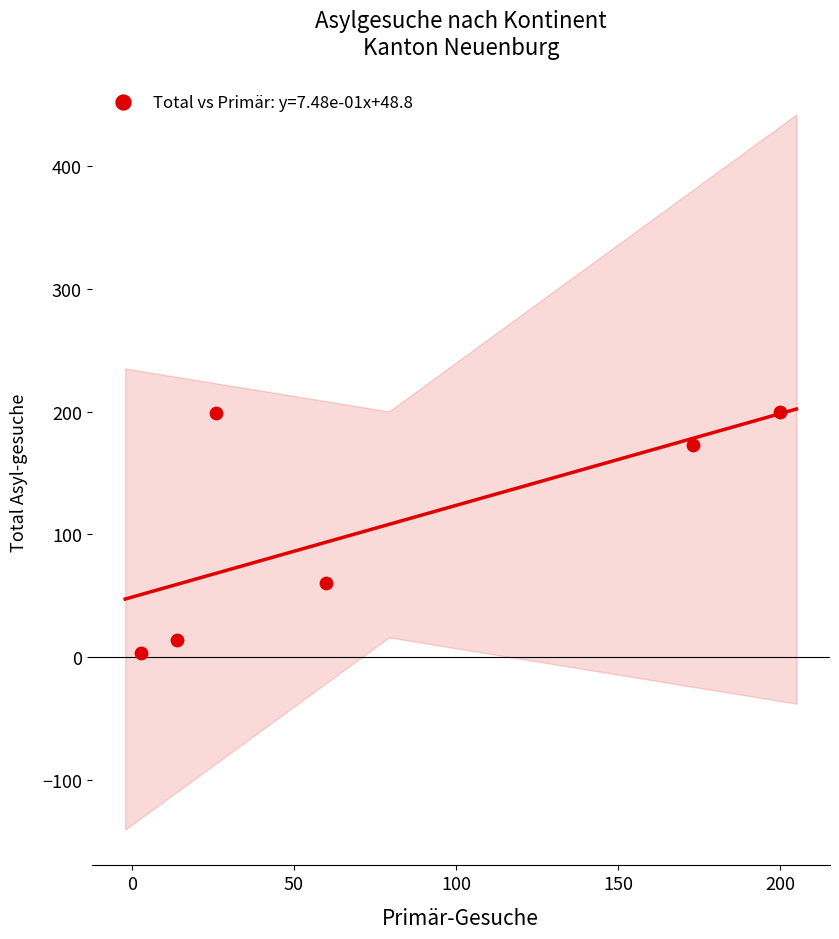

What is the range of X values (max minus min)?

197